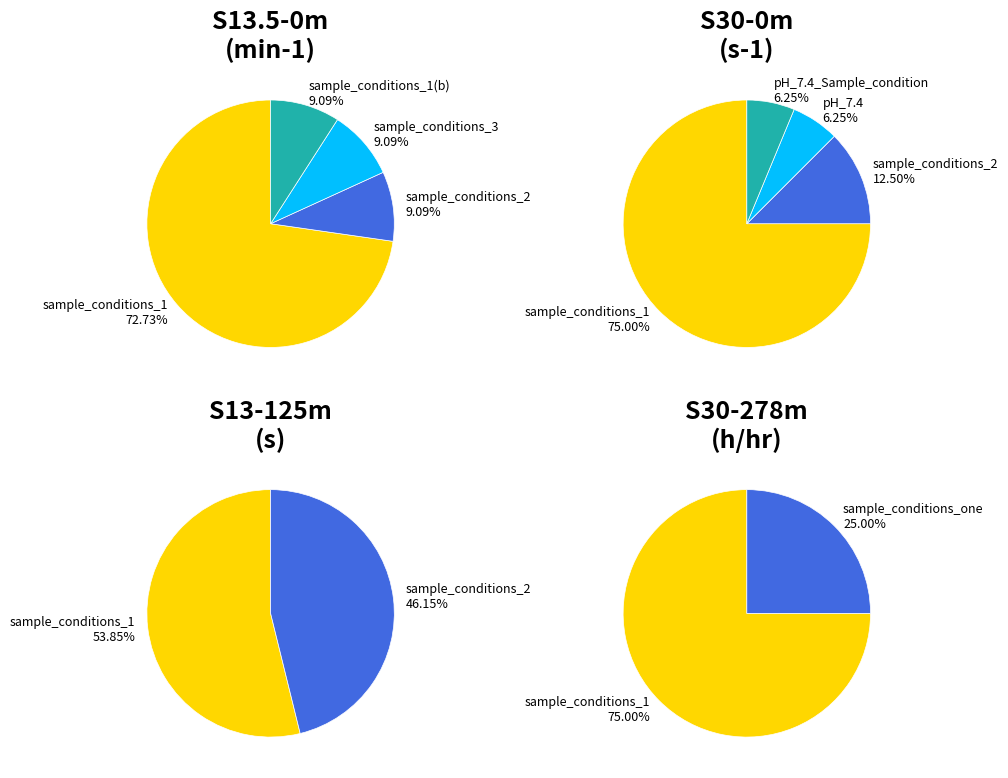

How many segments does this pie chart have?

7